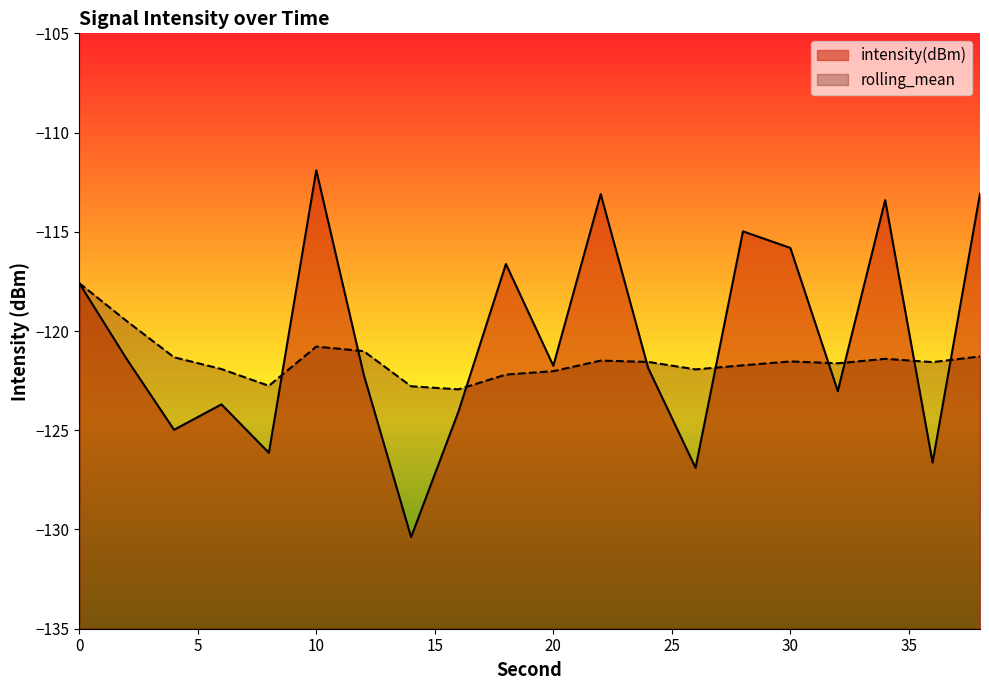

Reading right to left, what are all the values shown in this chart?

intensity(dBm): -113.1	-126.6	-113.4	-123.0	-115.8	-115.0	-126.9	-121.9	-113.1	-121.8	-116.6	-124.1	-130.4	-122.2	-111.9	-126.1	-123.7	-125.0	-121.4	-117.6
rolling_mean: -121.3	-121.6	-121.4	-121.6	-121.5	-121.7	-121.9	-121.6	-121.5	-122.0	-122.2	-122.9	-122.8	-121.0	-120.8	-122.8	-121.9	-121.3	-119.5	-117.6